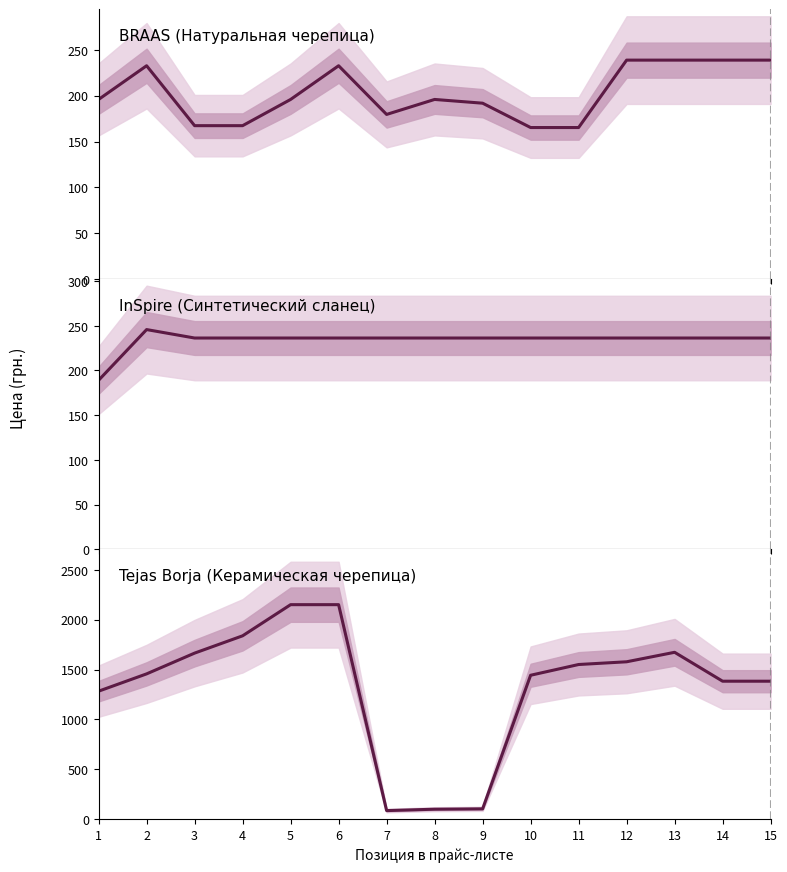

In Tejas Borja (Керамическая черепица), how many points are higher than both neighbors (excluding endpoints)?

1